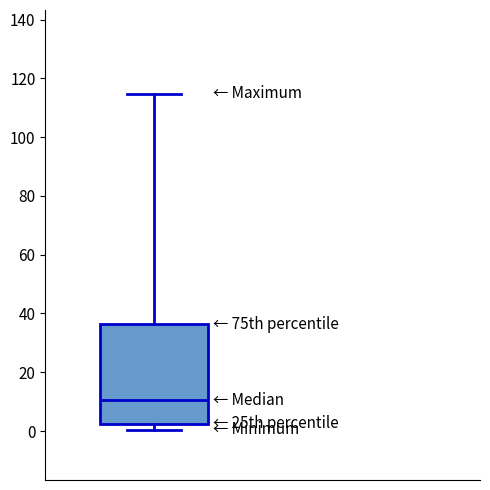

Read this box plot against the y-axis: the position of the median line, the range covered by the box, and the ends of both whiskers. The values are not printed on the chart, so give them approximately, as read against the axis.

median 10, box 2 to 36, whiskers 0 to 114